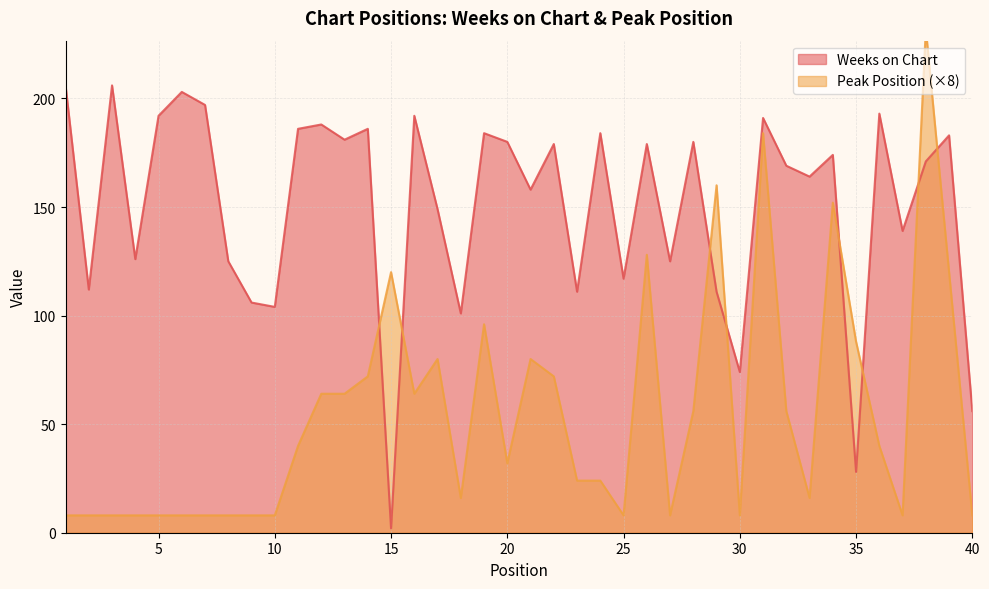

What is the sum of the Weeks on Chart values at 9 and 22?

285